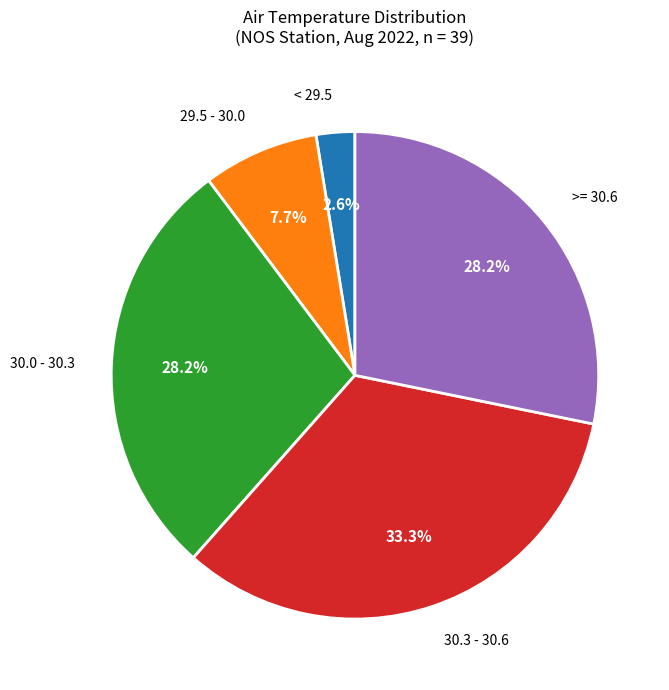

Is there a majority slice in this chart?

No